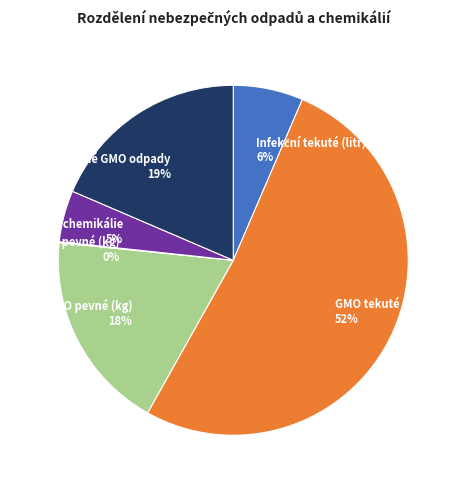

Between GMO tekuté (litr) 52% and GMO pevné (kg) 18%, which is larger?

GMO tekuté (litr) 52%